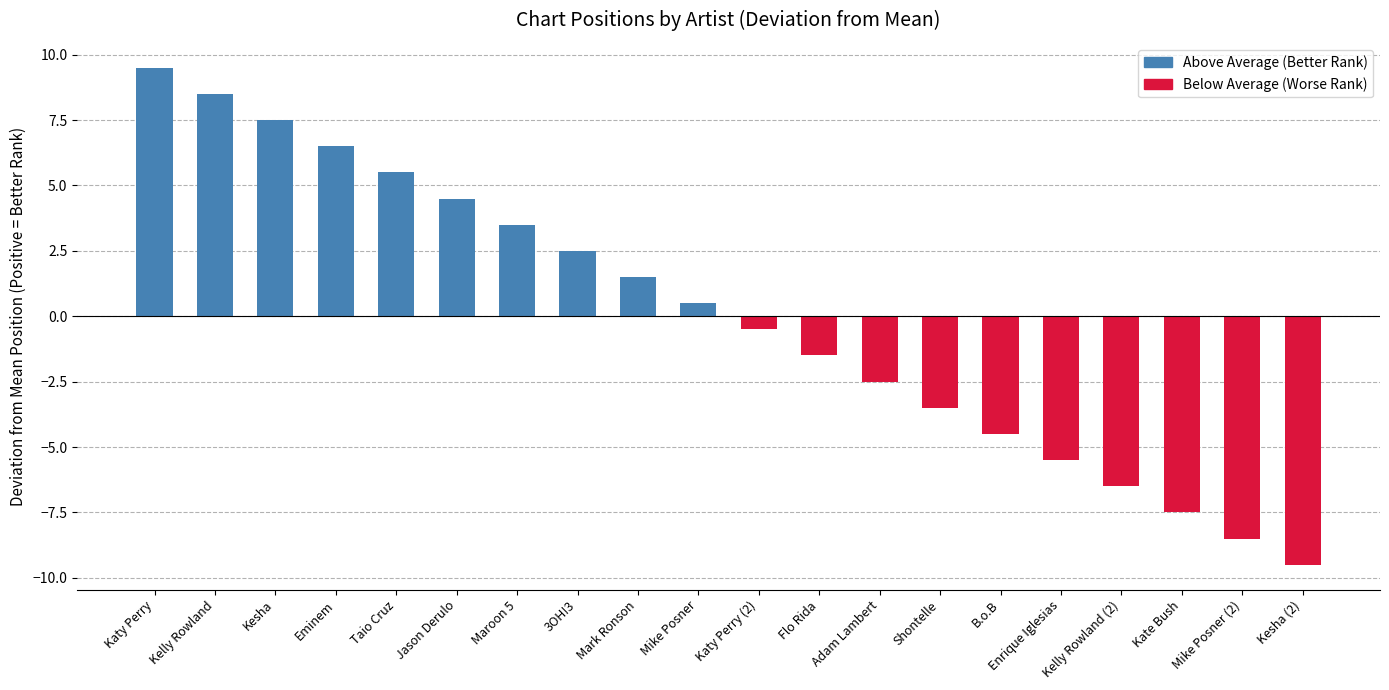

Approximately how many times larger is the value at Mike Posner compared to Eminem?

0.1